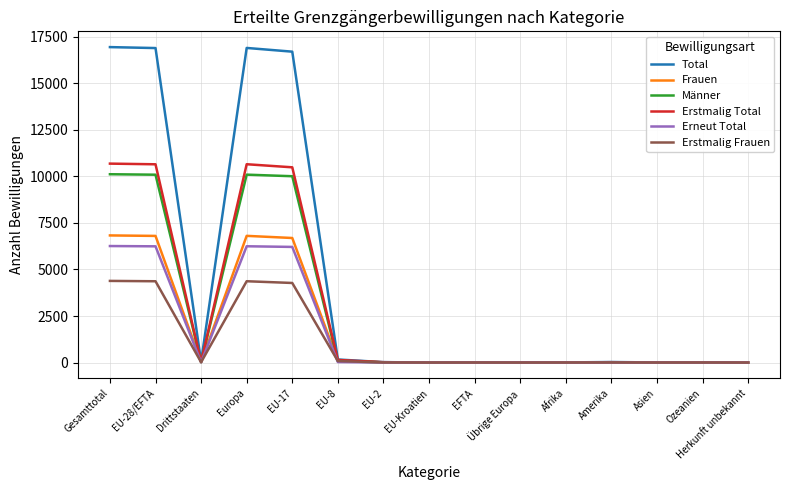

What is the difference between the second highest and minimum values in the Männer series?

10091